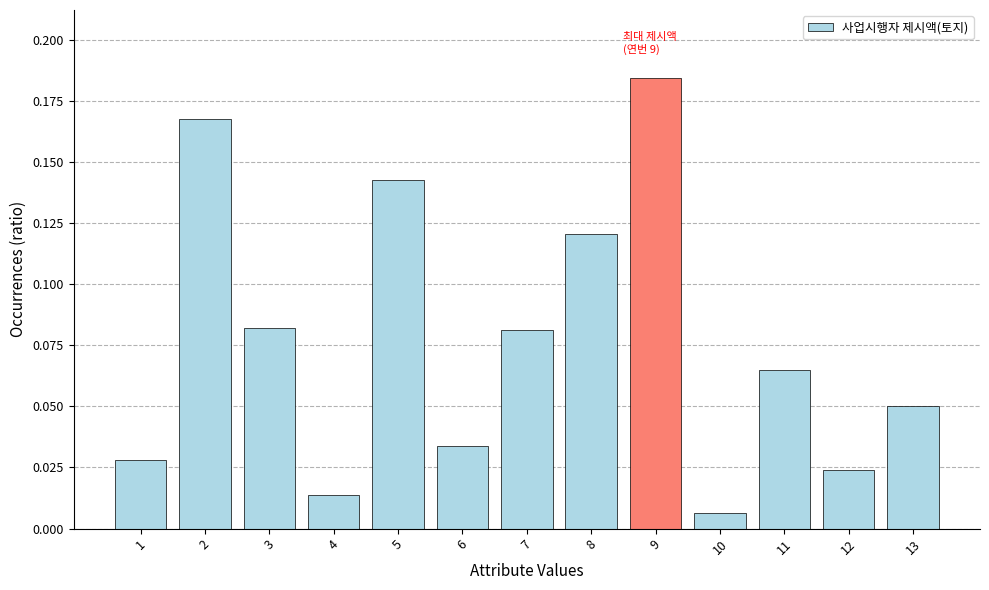

Where is the data nearest to the value 0?

10